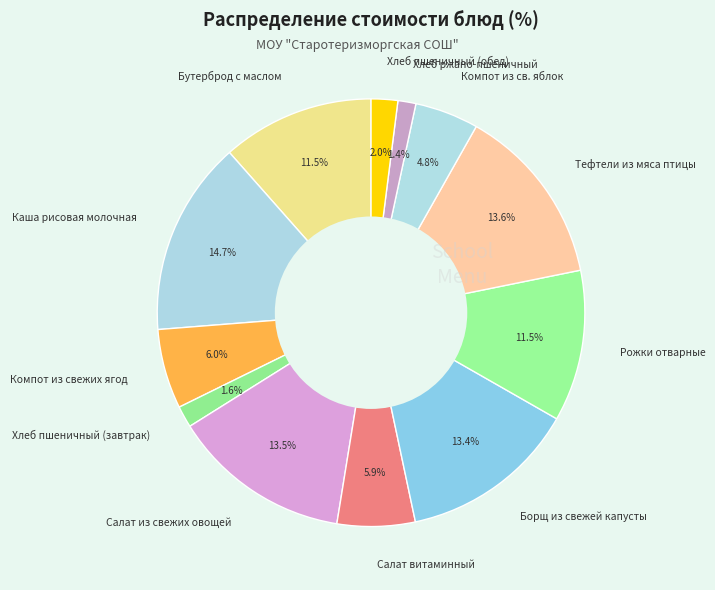

Combined, what portion of the pie is Тефтели из мяса птицы and Борщ из свежей капусты?

27.0%